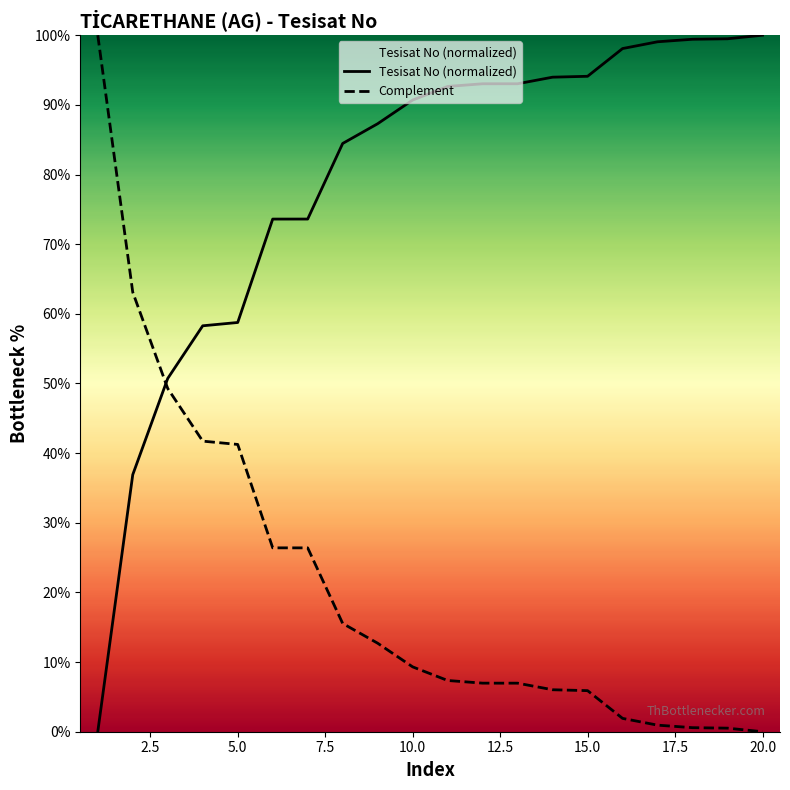

Reading right to left, extract all data points from this chart.

Tesisat No (normalized): 100.0	99.5	99.4	99.1	98.1	94.1	94.0	93.0	93.0	92.6	90.7	87.3	84.5	73.6	73.6	58.8	58.3	50.7	36.9	0.0
Complement: 0.0	0.5	0.6	0.9	1.9	5.9	6.0	7.0	7.0	7.4	9.3	12.7	15.5	26.4	26.4	41.2	41.7	49.3	63.1	100.0